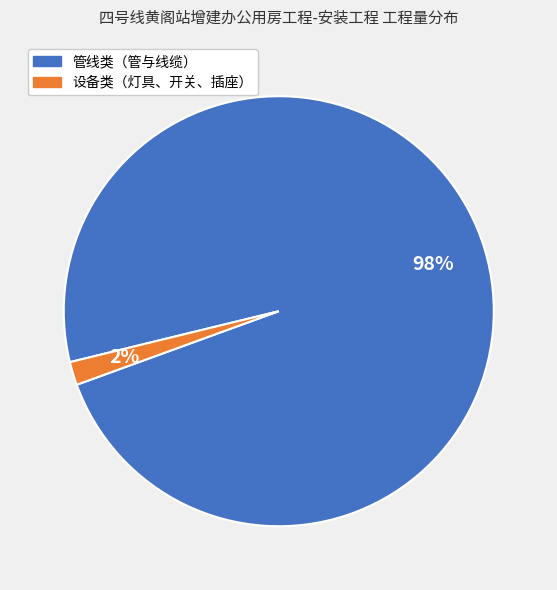

How many slices are in this pie chart?

2